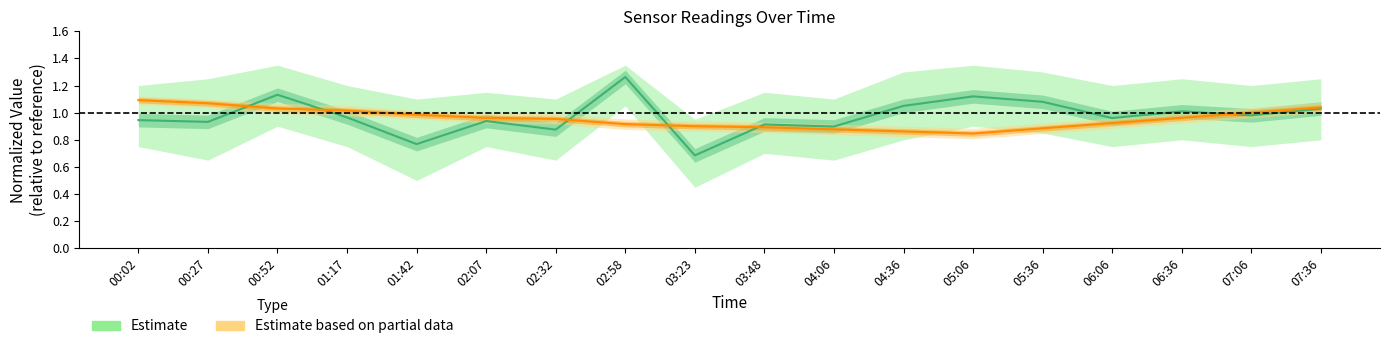

What is the greatest value displayed?

1.3